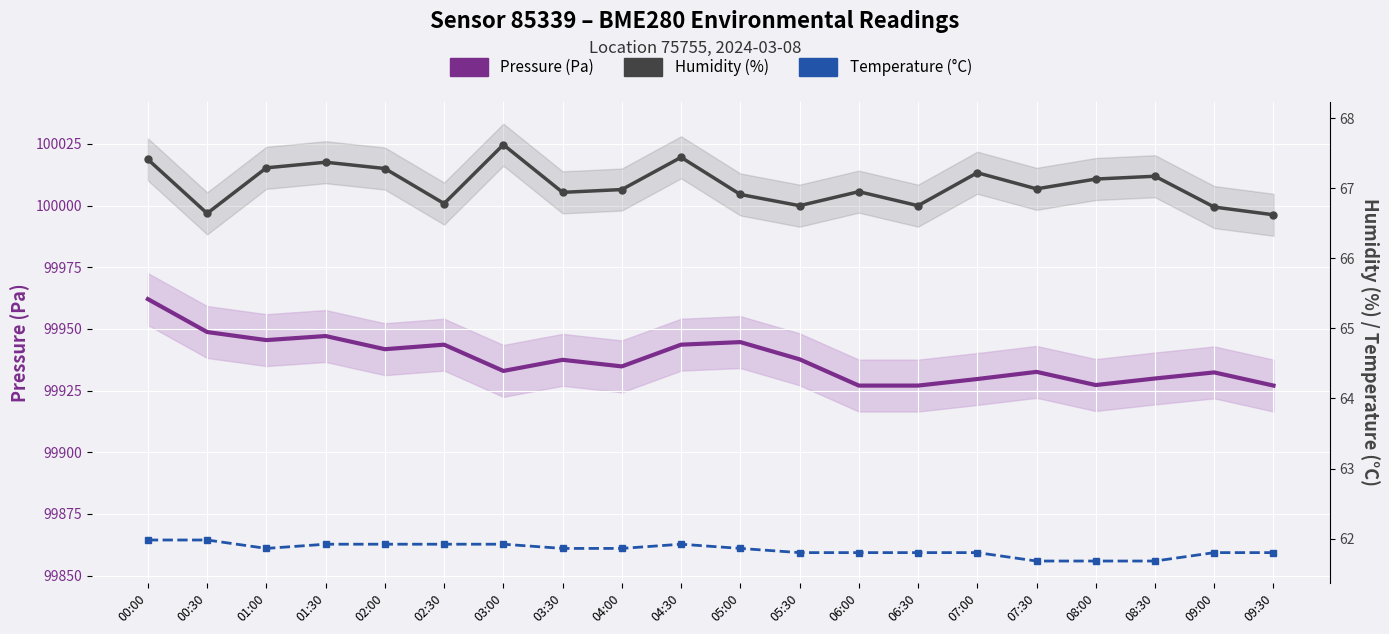

Rank the categories by Temperature (°C, ×6 scaled) value from lowest to highest.

07:30, 08:00, 08:30, 05:30, 06:00, 06:30, 07:00, 09:00, 09:30, 01:00, 03:30, 04:00, 05:00, 01:30, 02:00, 02:30, 03:00, 04:30, 00:00, 00:30